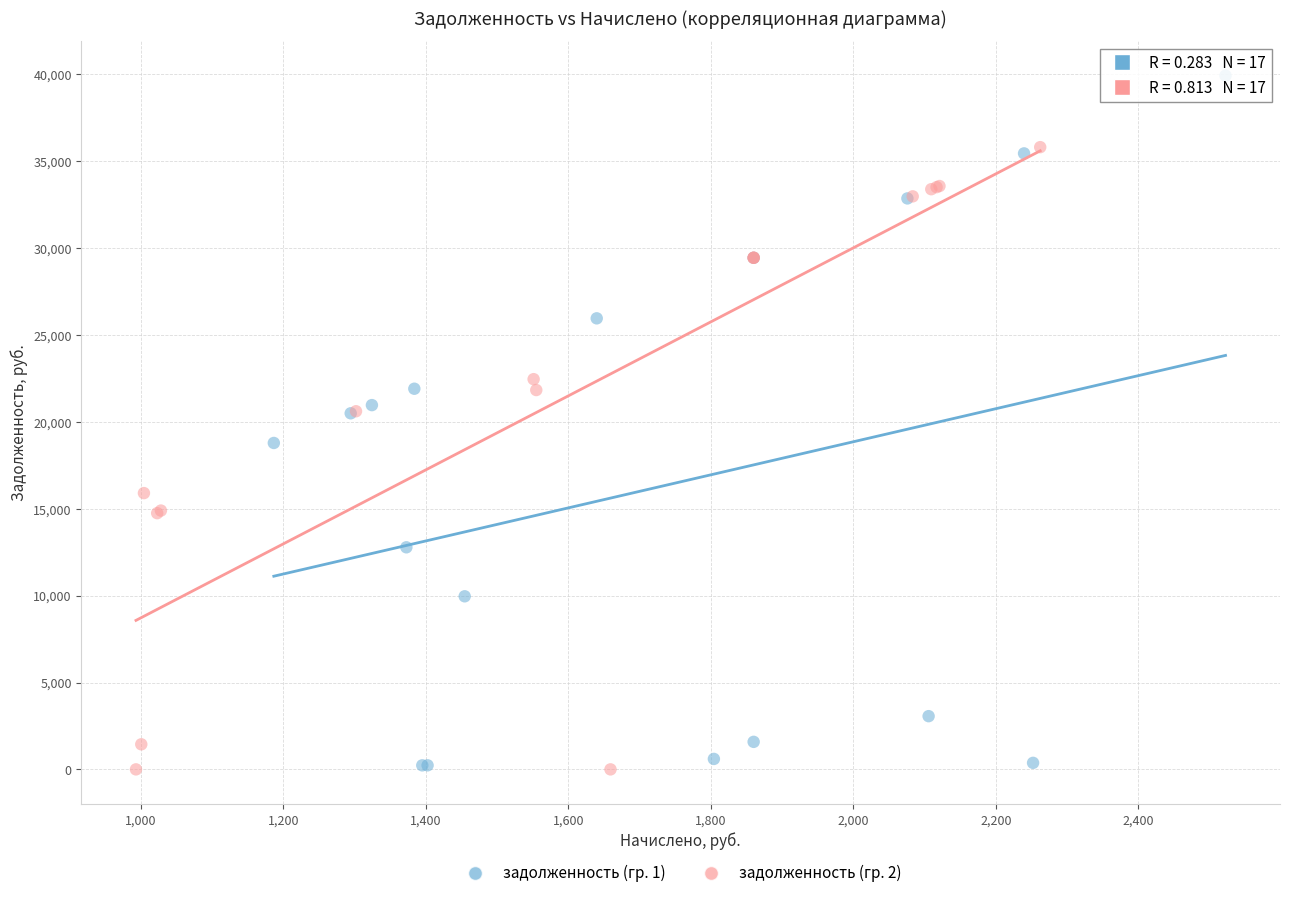

Which series has the widest spread of Y values?

задолженность (гр. 1)